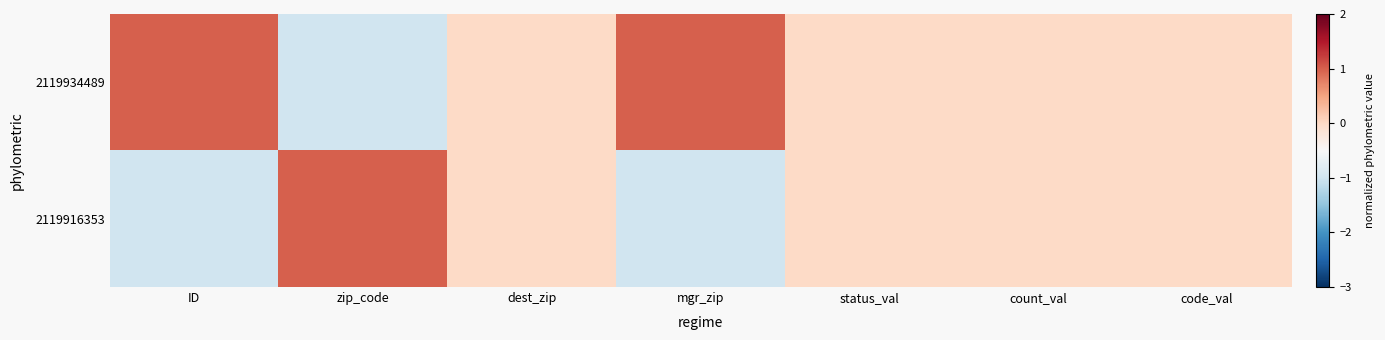

Reading left to right, transcribe all the data shown in this chart.

2119934489: ID=1	zip_code=-1	dest_zip=0	mgr_zip=1	status_val=0	count_val=0	code_val=0
2119916353: ID=-1	zip_code=1	dest_zip=0	mgr_zip=-1	status_val=0	count_val=0	code_val=0